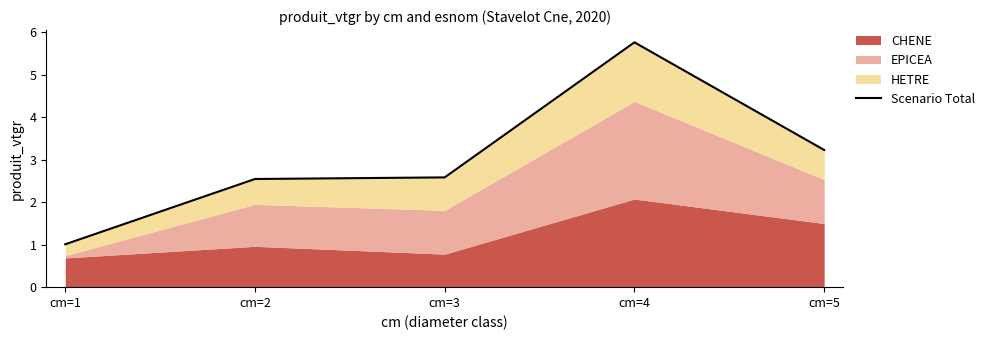

How many values are below 2?

1